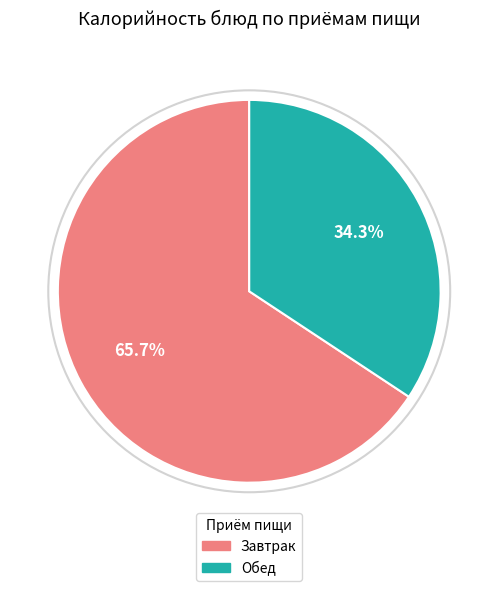

Is there a majority slice in this chart?

Yes